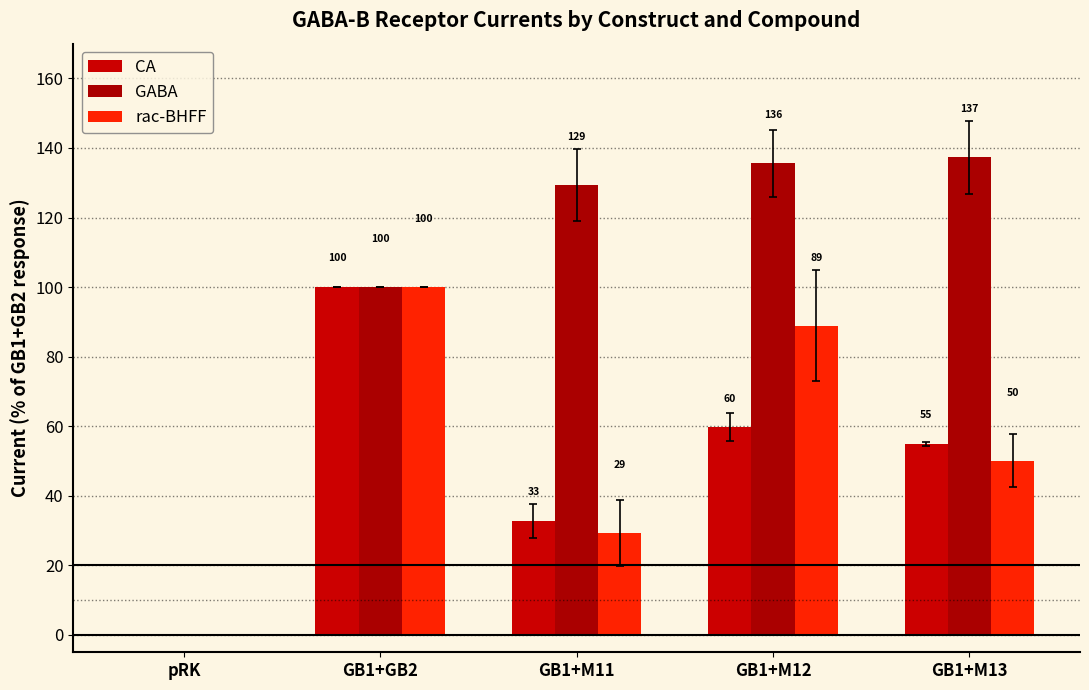

What is the label of the 3rd bar from the left?

GB1+M11